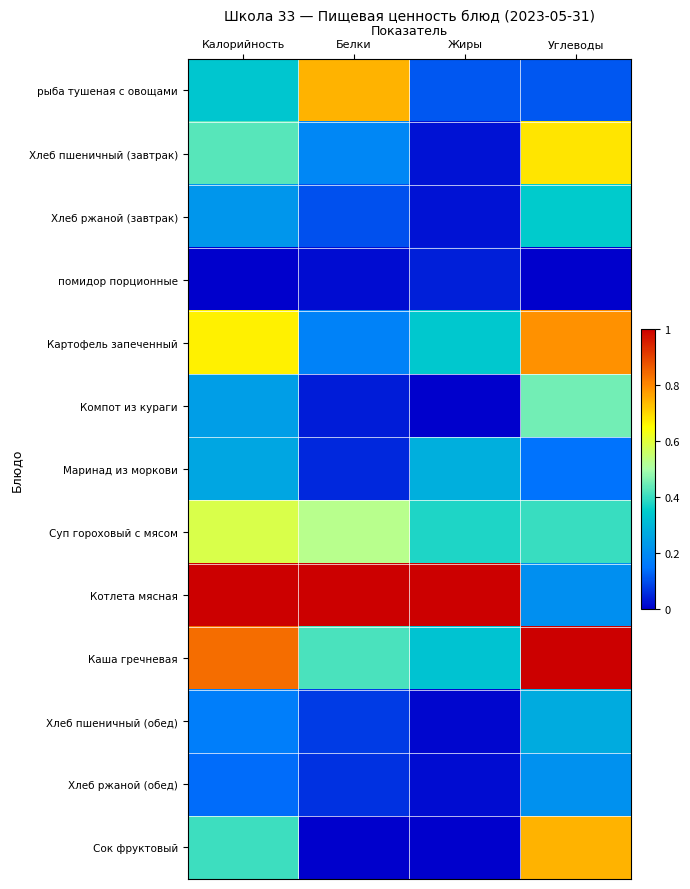

Rank the series by their maximum value, from lowest to highest.

помидор порционные, Хлеб ржаной (обед), Хлеб пшеничный (обед), Маринад из моркови, Хлеб ржаной (завтрак), Компот из кураги, Суп гороховый с мясом, Хлеб пшеничный (завтрак), рыба тушеная с овощами, Сок фруктовый, Картофель запеченный, Котлета мясная, Каша гречневая